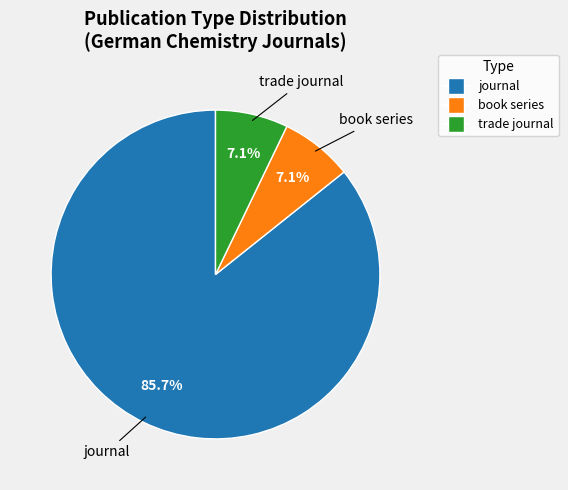

Does any single category account for the majority?

Yes